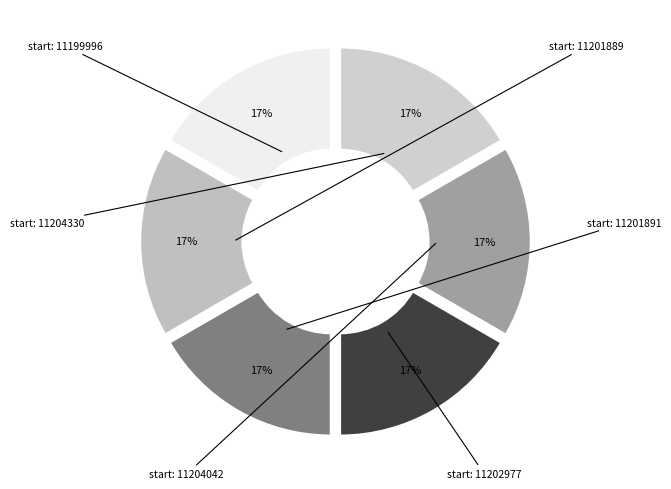

To the nearest percent, what is the average slice percentage?

17%